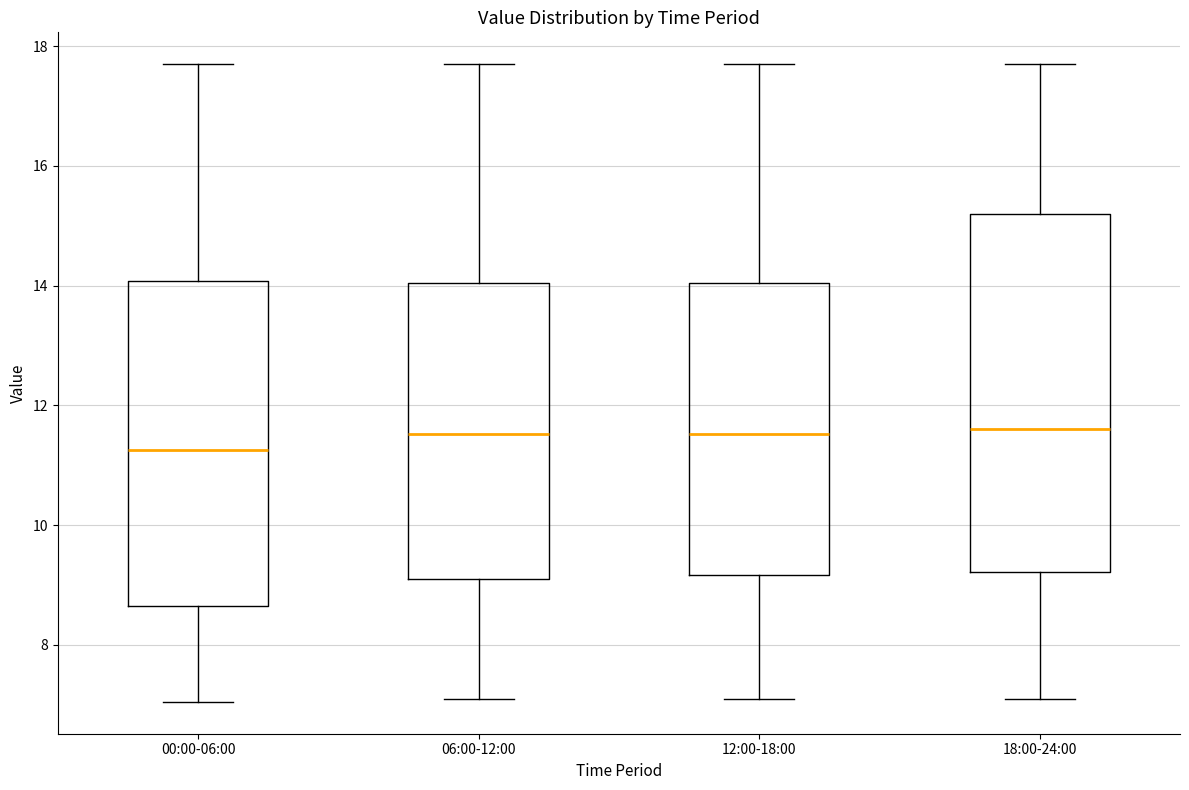

Which box is the tallest, from its lower edge to its upper edge?

18:00-24:00